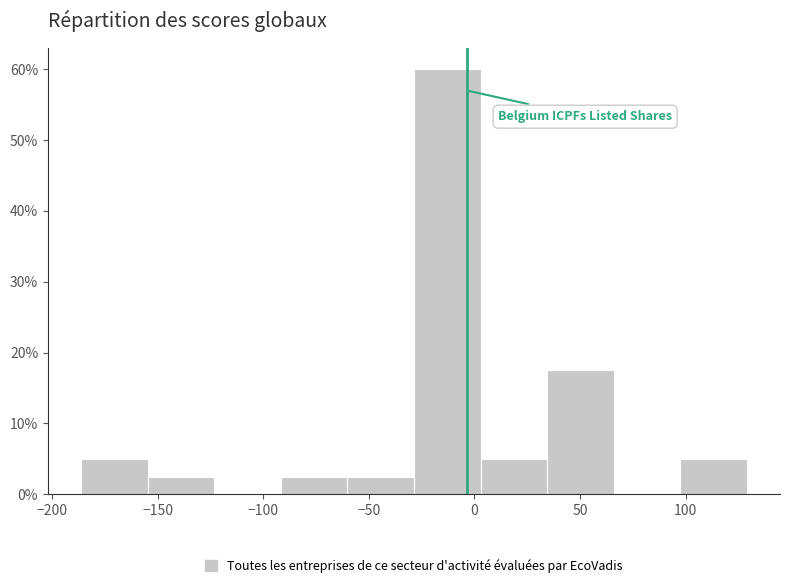

Reading left to right, transcribe this chart: for each bar, give the range it covers on the x-axis and its height. Neither the bar edges nor the heights are printed on the chart, so give them approximately, as read against the axes.

-185 to -155: 5
-155 to -125: 3
-125 to -90: 0
-90 to -60: 3
-60 to -30: 3
-30 to 5: 60
5 to 35: 5
35 to 65: 18
65 to 95: 0
95 to 130: 5